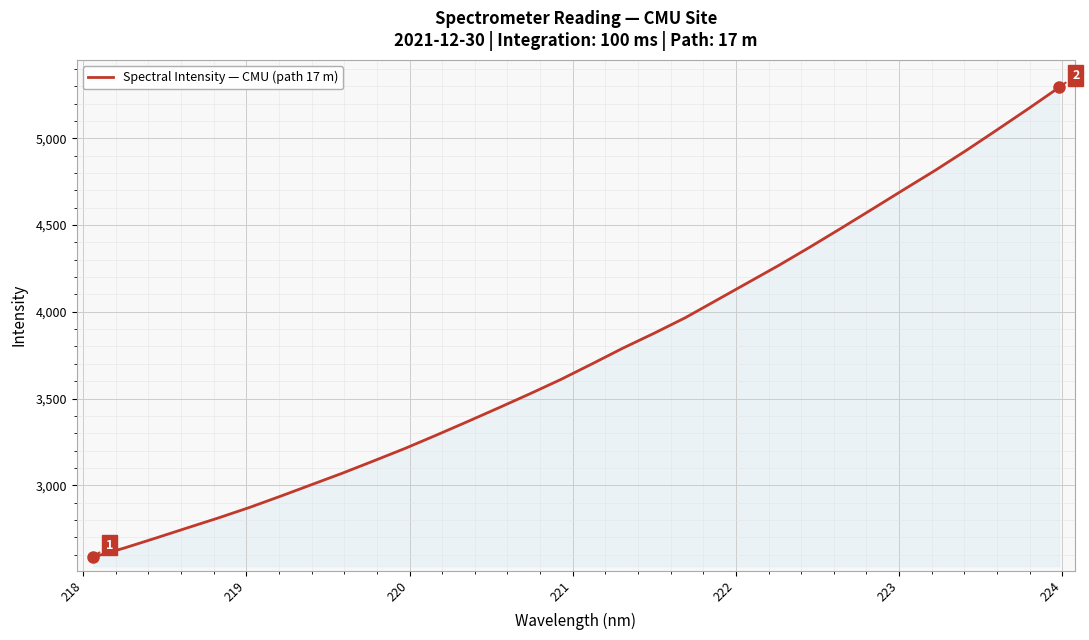

What is the maximum value shown in the chart?

5293.4